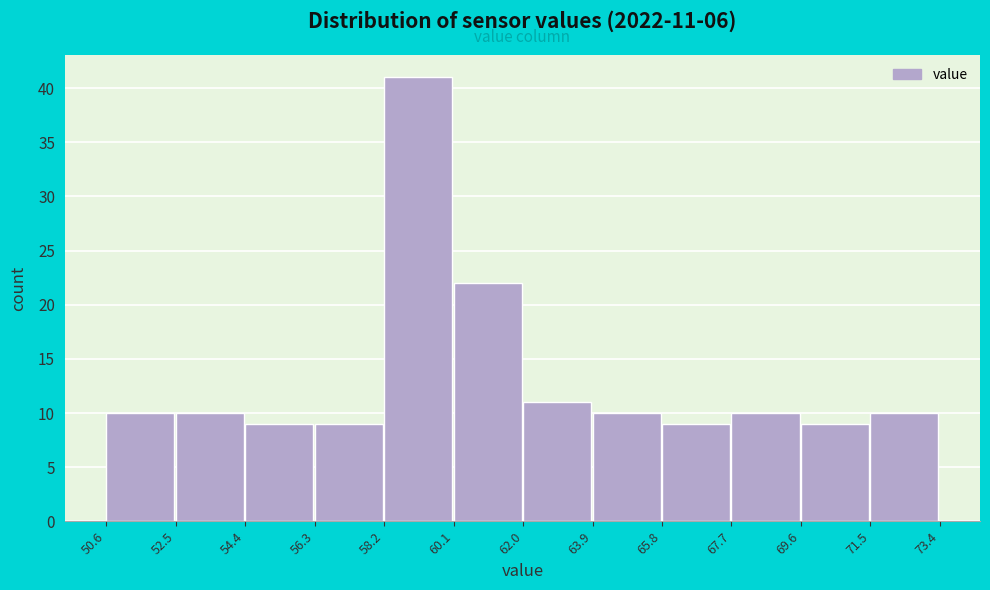

Over which range of the x-axis is the bar tallest?

58.2 to 60.1